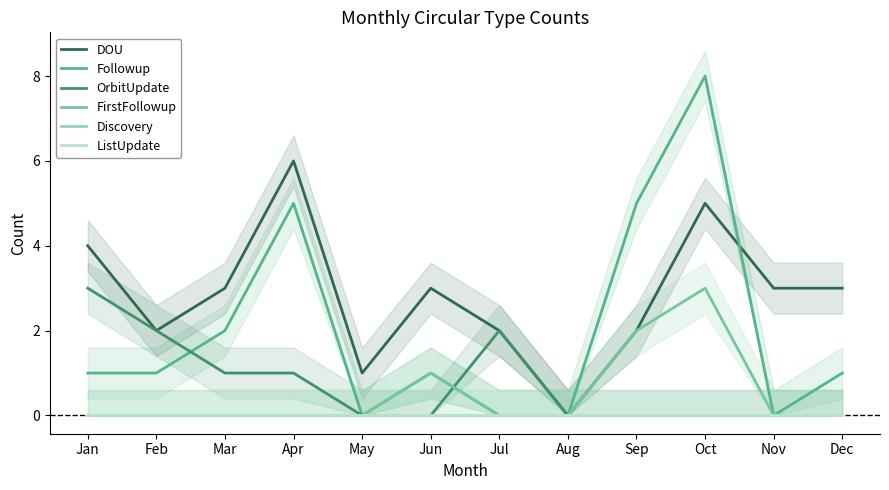

Which series has the largest range (max minus min)?

Followup